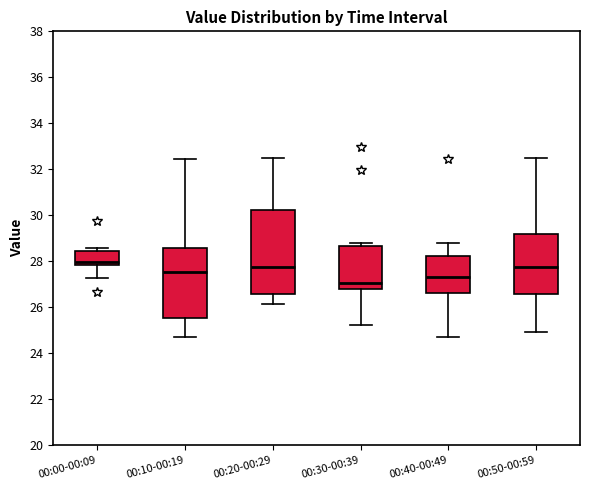

Reading left to right, transcribe this box plot: for each box, give where its median line is, the range the box spans, and where its two whiskers end, as read against the y-axis. The values are not printed on the chart, so give them approximately, as read against the axis.

00:00-00:09: median 28.0, box 27.8 to 28.4, whiskers 27.2 to 28.6
00:10-00:19: median 27.6, box 25.6 to 28.6, whiskers 24.8 to 32.4
00:20-00:29: median 27.8, box 26.6 to 30.2, whiskers 26.2 to 32.6
00:30-00:39: median 27.0, box 26.8 to 28.6, whiskers 25.2 to 28.8
00:40-00:49: median 27.4, box 26.6 to 28.2, whiskers 24.8 to 28.8
00:50-00:59: median 27.8, box 26.6 to 29.2, whiskers 25.0 to 32.6